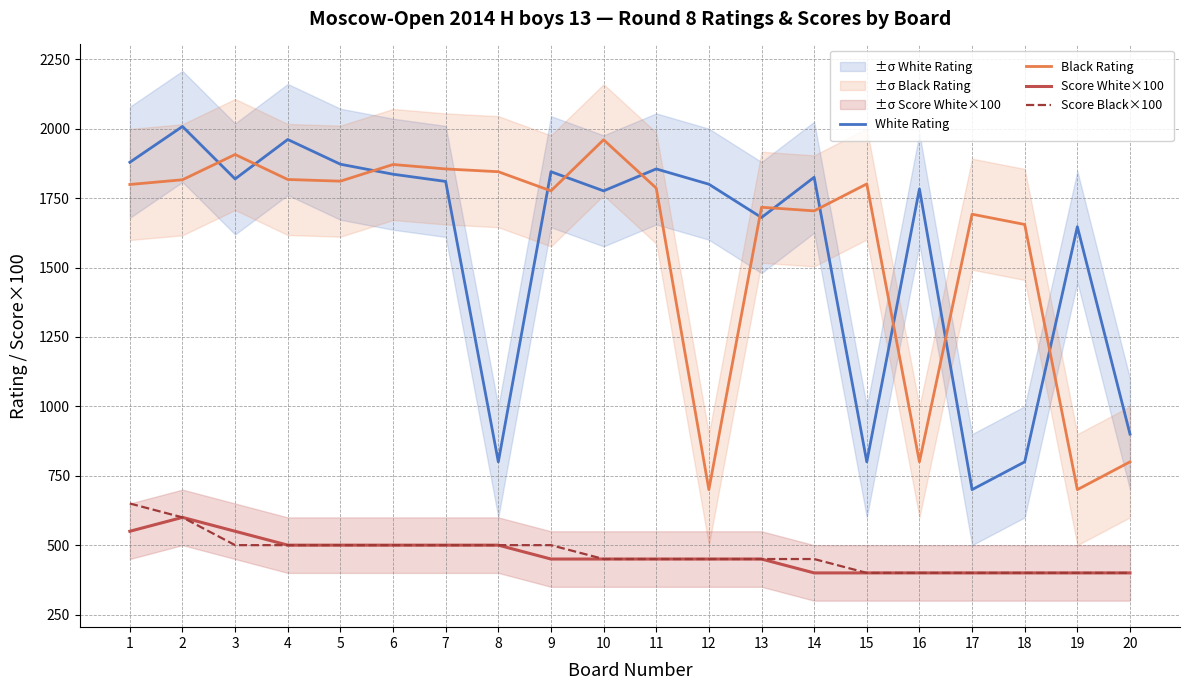

Which series has the largest total across all categories?

Black Rating